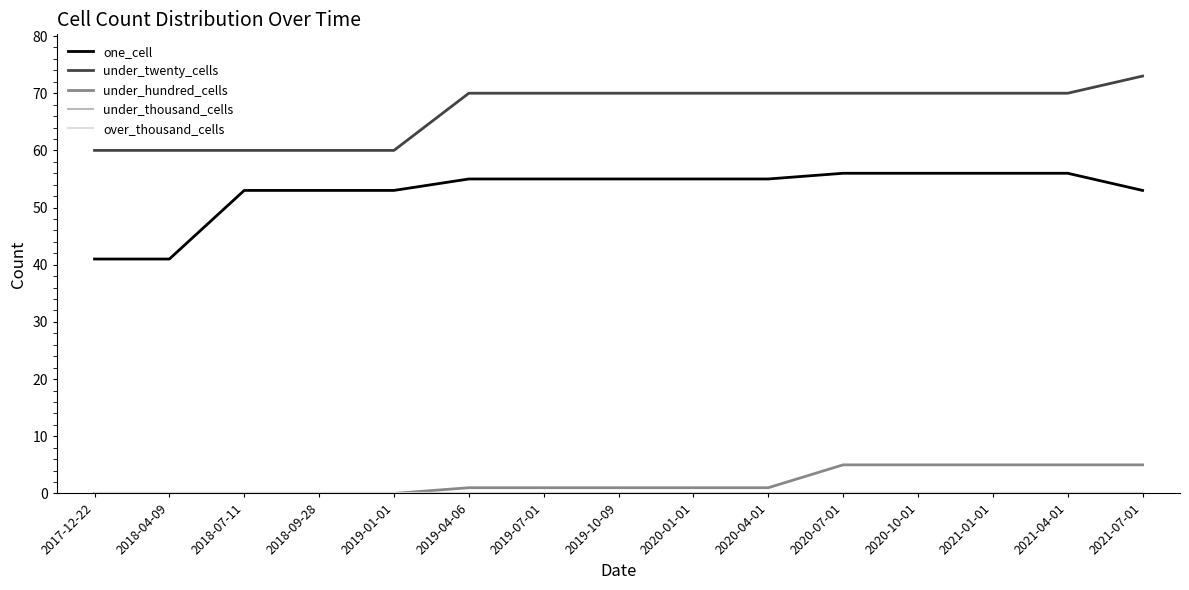

What is the label of the 11th point from the left?

2020-07-01